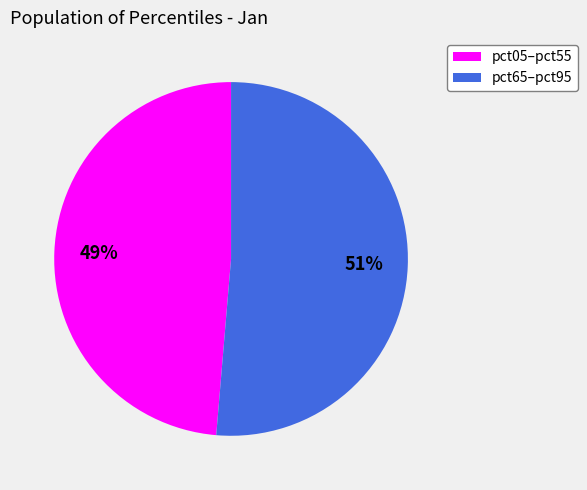

Is pct65–pct95 the majority of the pie?

Yes